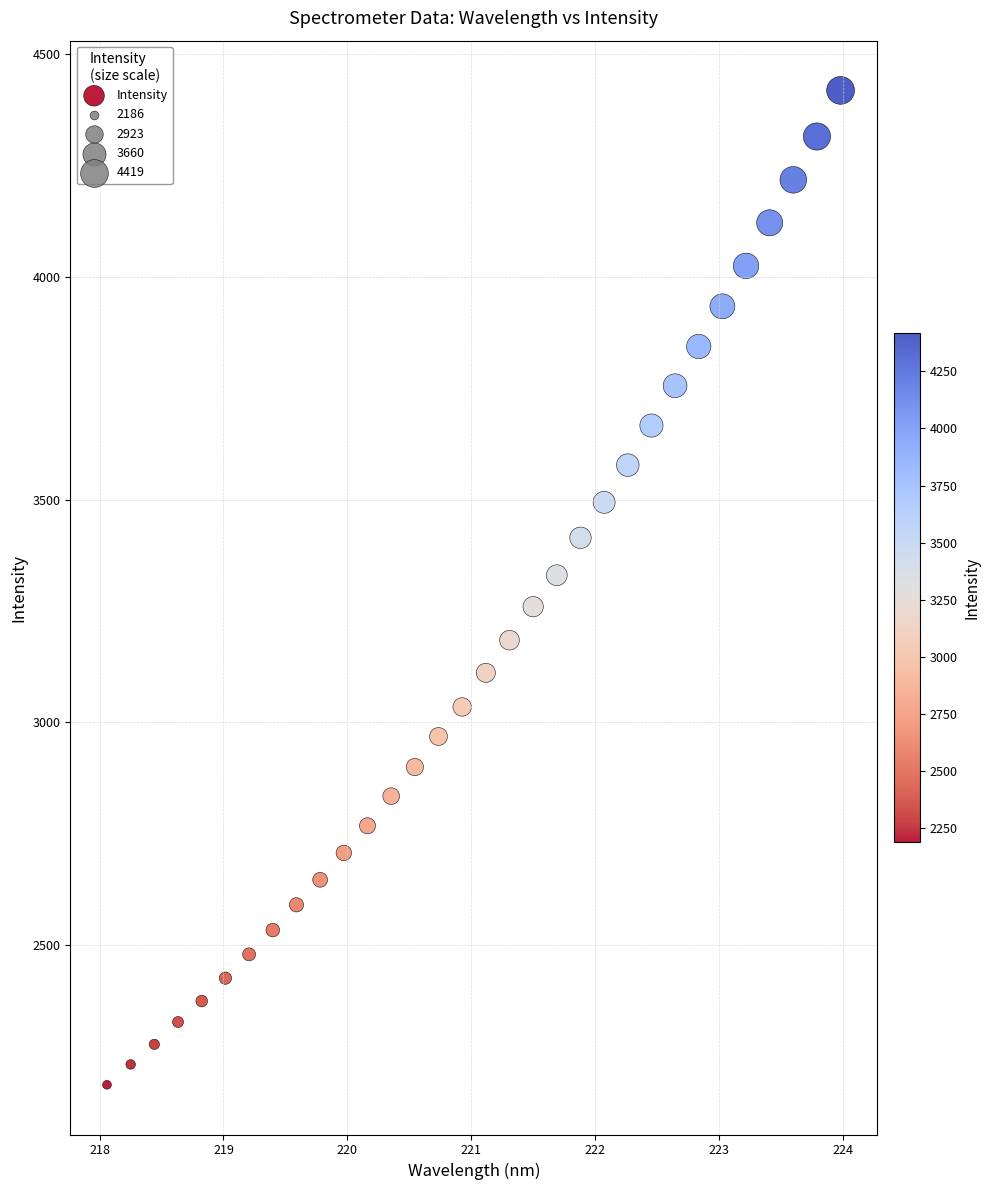

What is the range of X values (max minus min)?

5.9